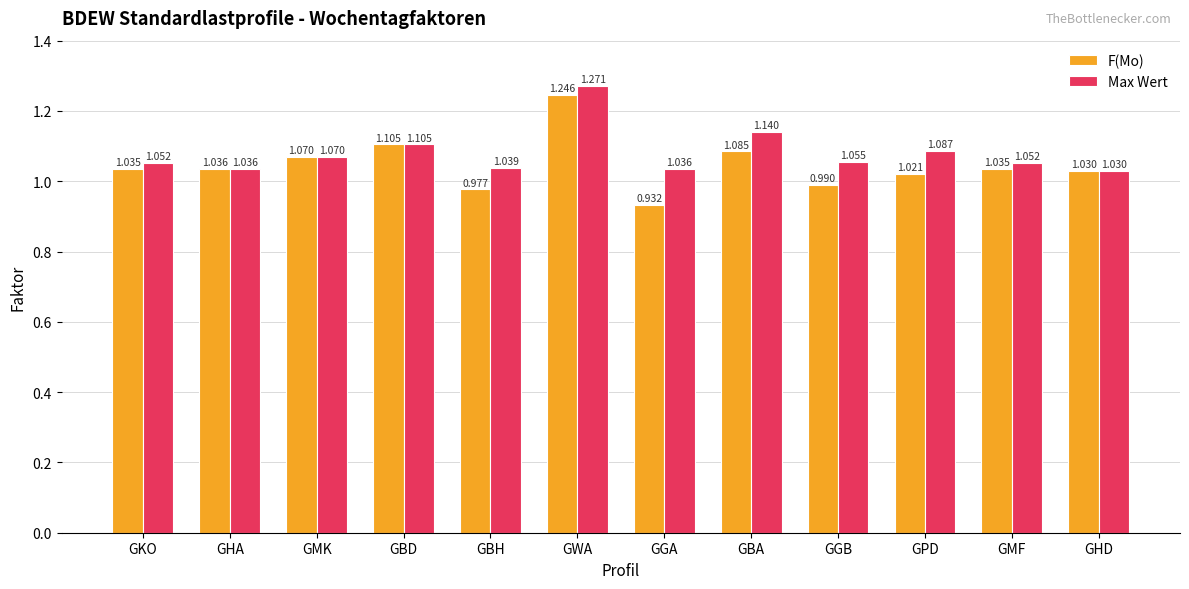

What are all the series names shown in the legend?

F(Mo), Max Wert